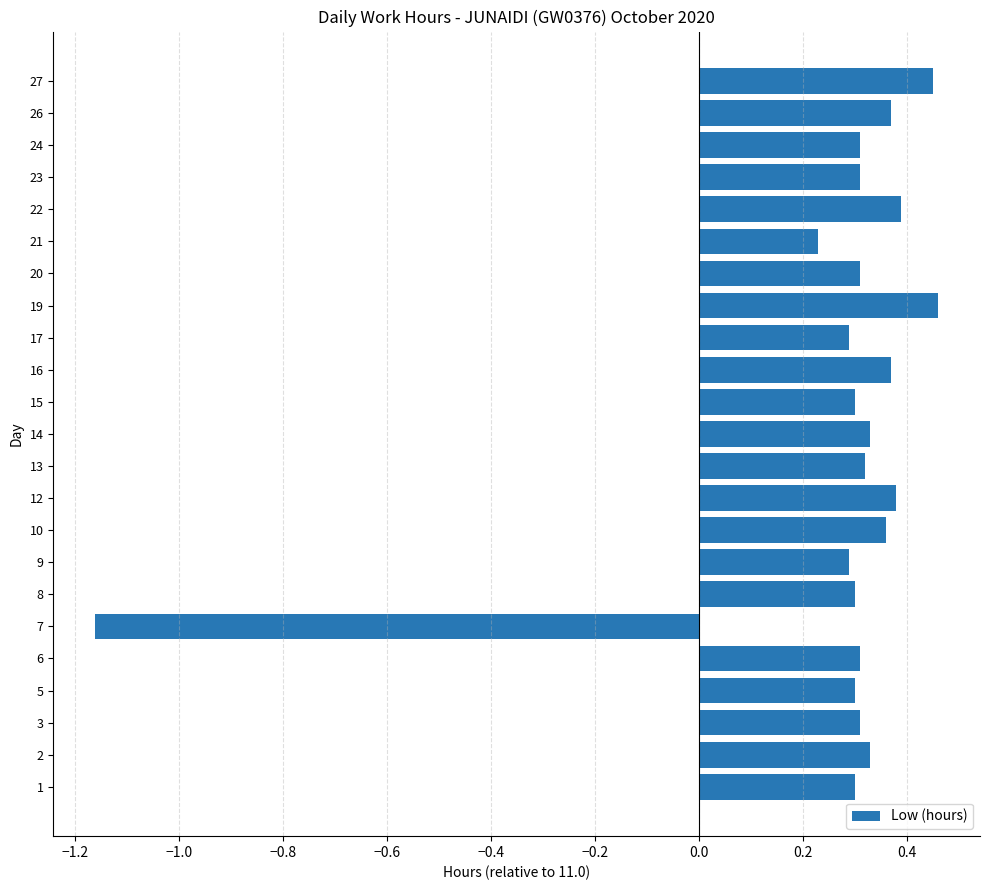

How many values are below 0?

1